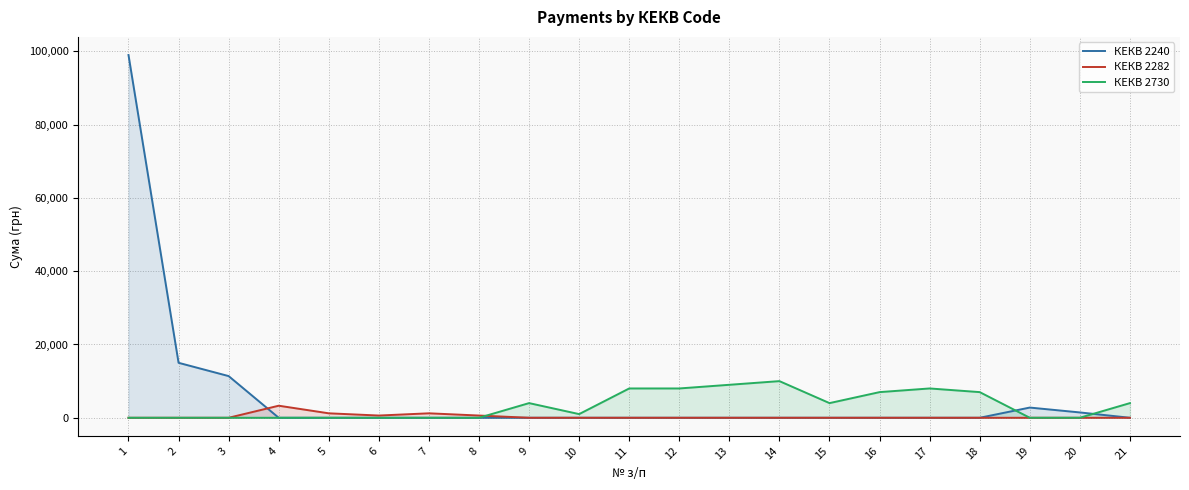

How many distinct data groups are displayed?

3